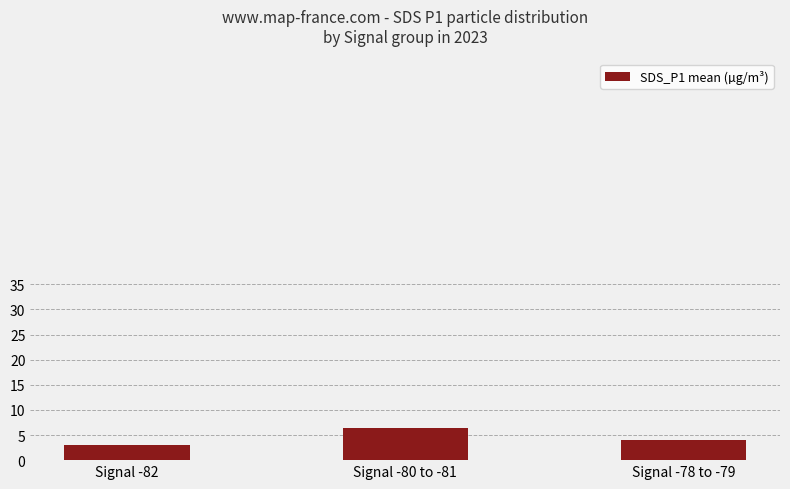

Are the bars grouped side by side (vs. stacked)?

No